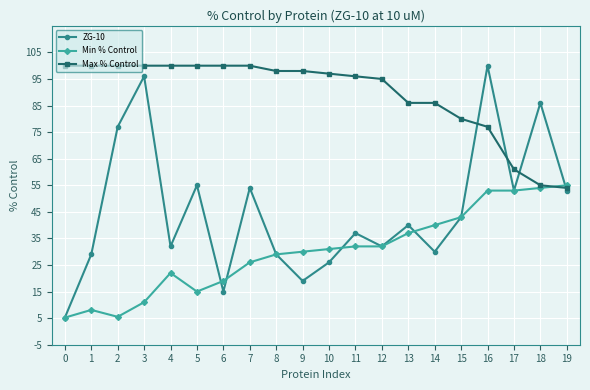

What is the value of the ZG-10 point at the 7th from the left?

15.0